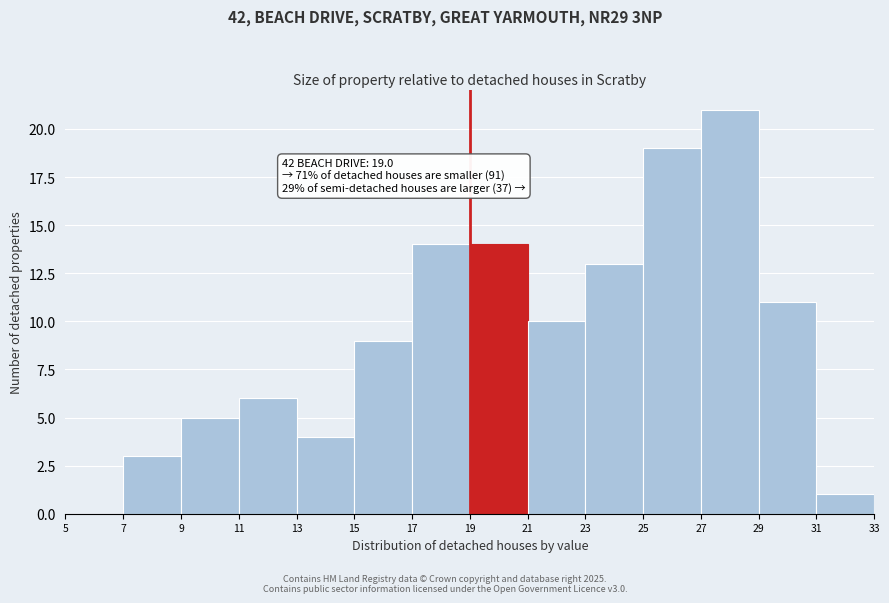

Which range on the x-axis has the tallest bar?

27 to 29